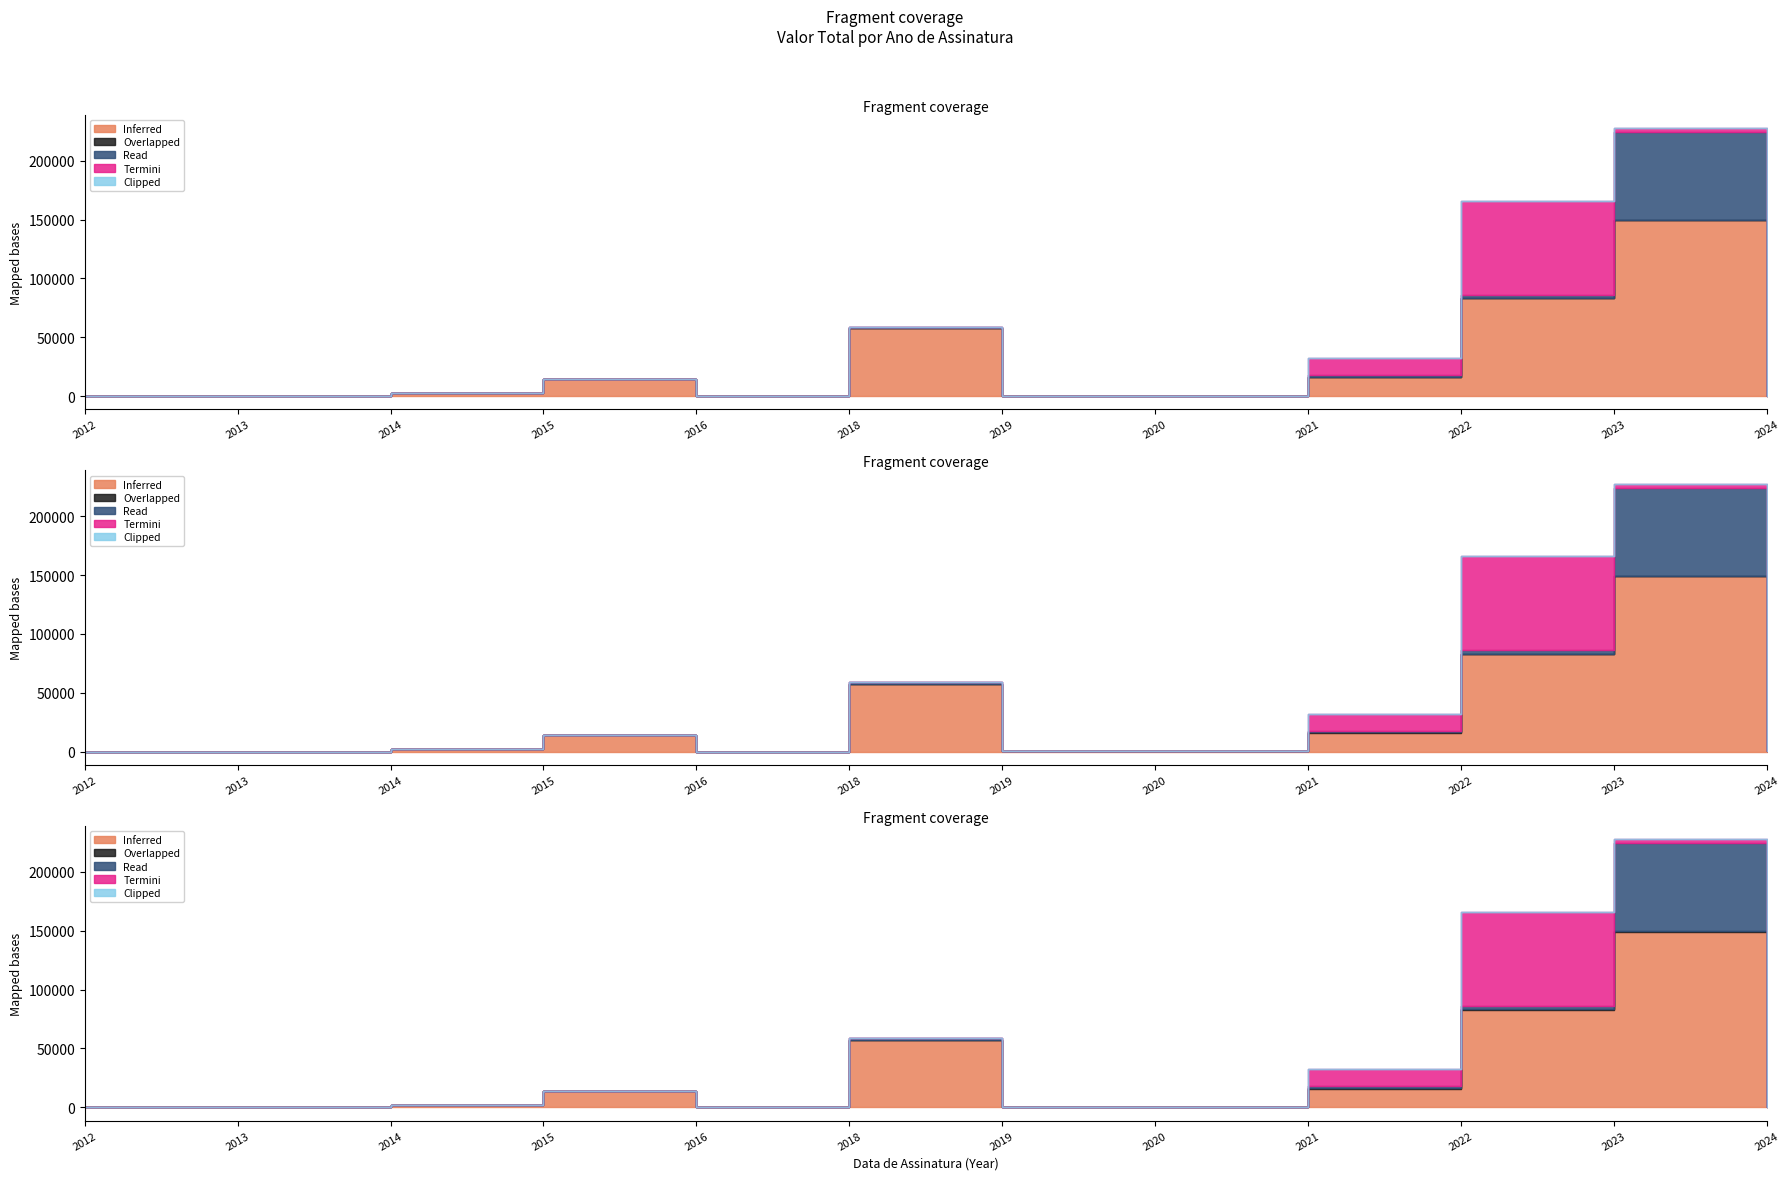

True or false: Read has a value of -43881.4 at 2024.

False